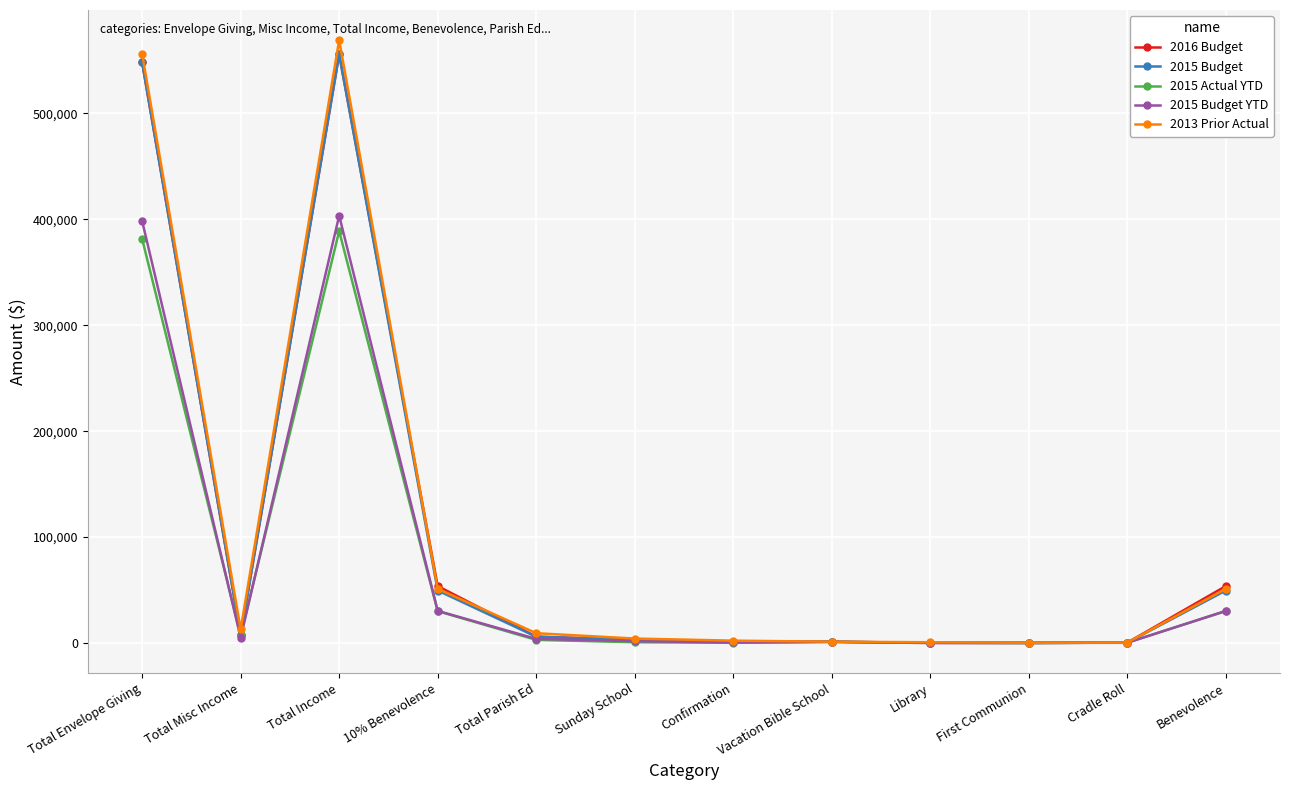

At which category is the sum across all series the highest?

Total Income